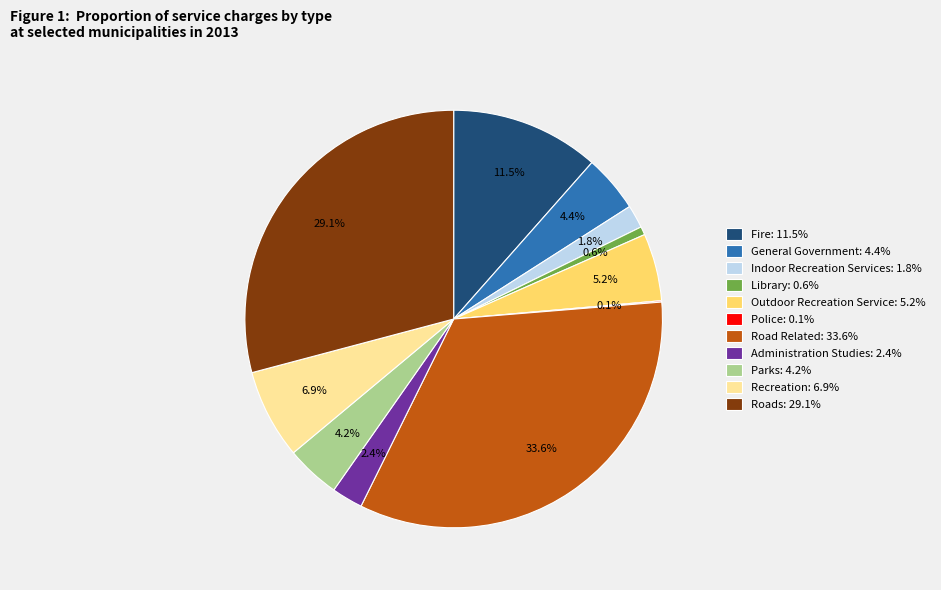

To the nearest percent, what percentage of the pie is Roads?

29%